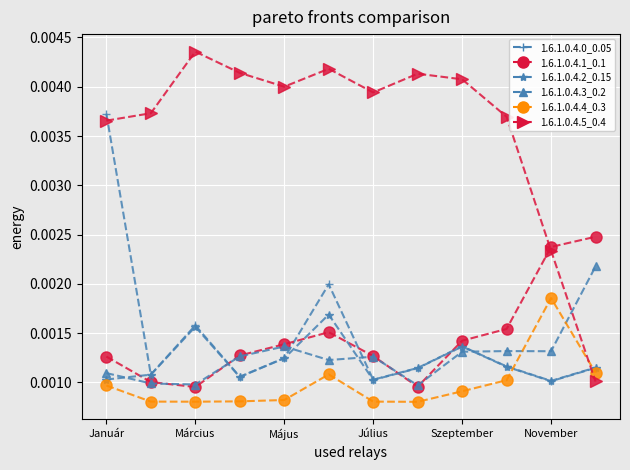

List the series in order of their peak value, lowest first.

1.6.1.0.4.2_0.15, 1.6.1.0.4.4_0.3, 1.6.1.0.4.3_0.2, 1.6.1.0.4.1_0.1, 1.6.1.0.4.0_0.05, 1.6.1.0.4.5_0.4